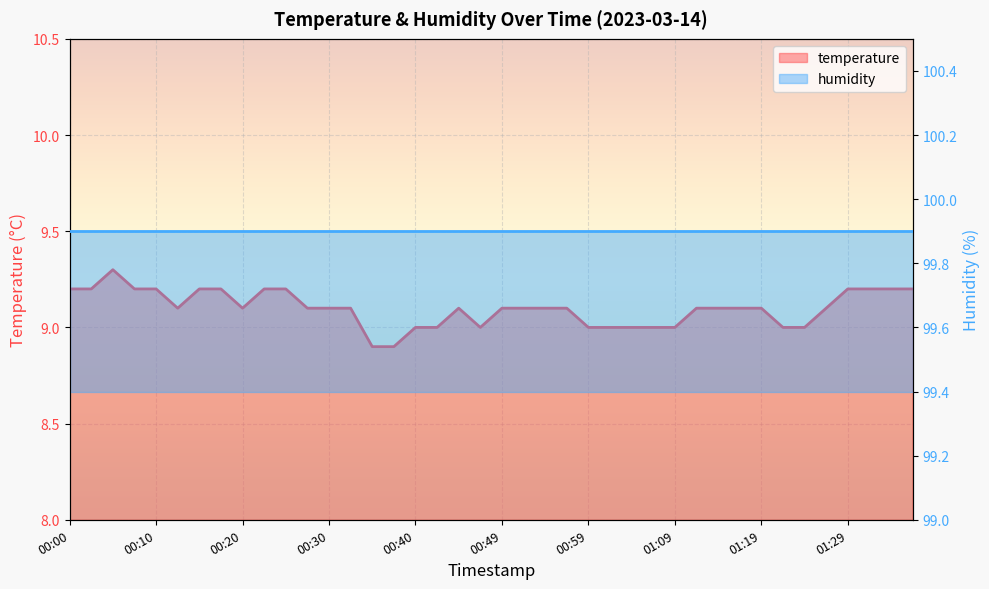

What is the approximate value at 00:10?

9.2